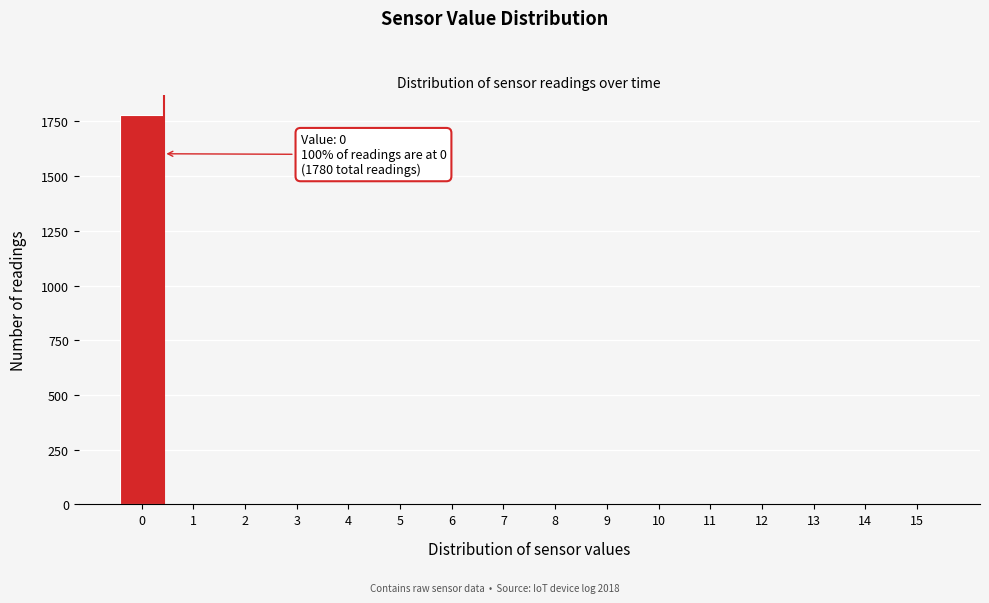

Reading right to left, what are all the values shown in this chart?

15=0	14=0	13=0	12=0	11=0	10=0	9=0	8=0	7=0	6=0	5=0	4=0	3=0	2=0	1=0	0=1780